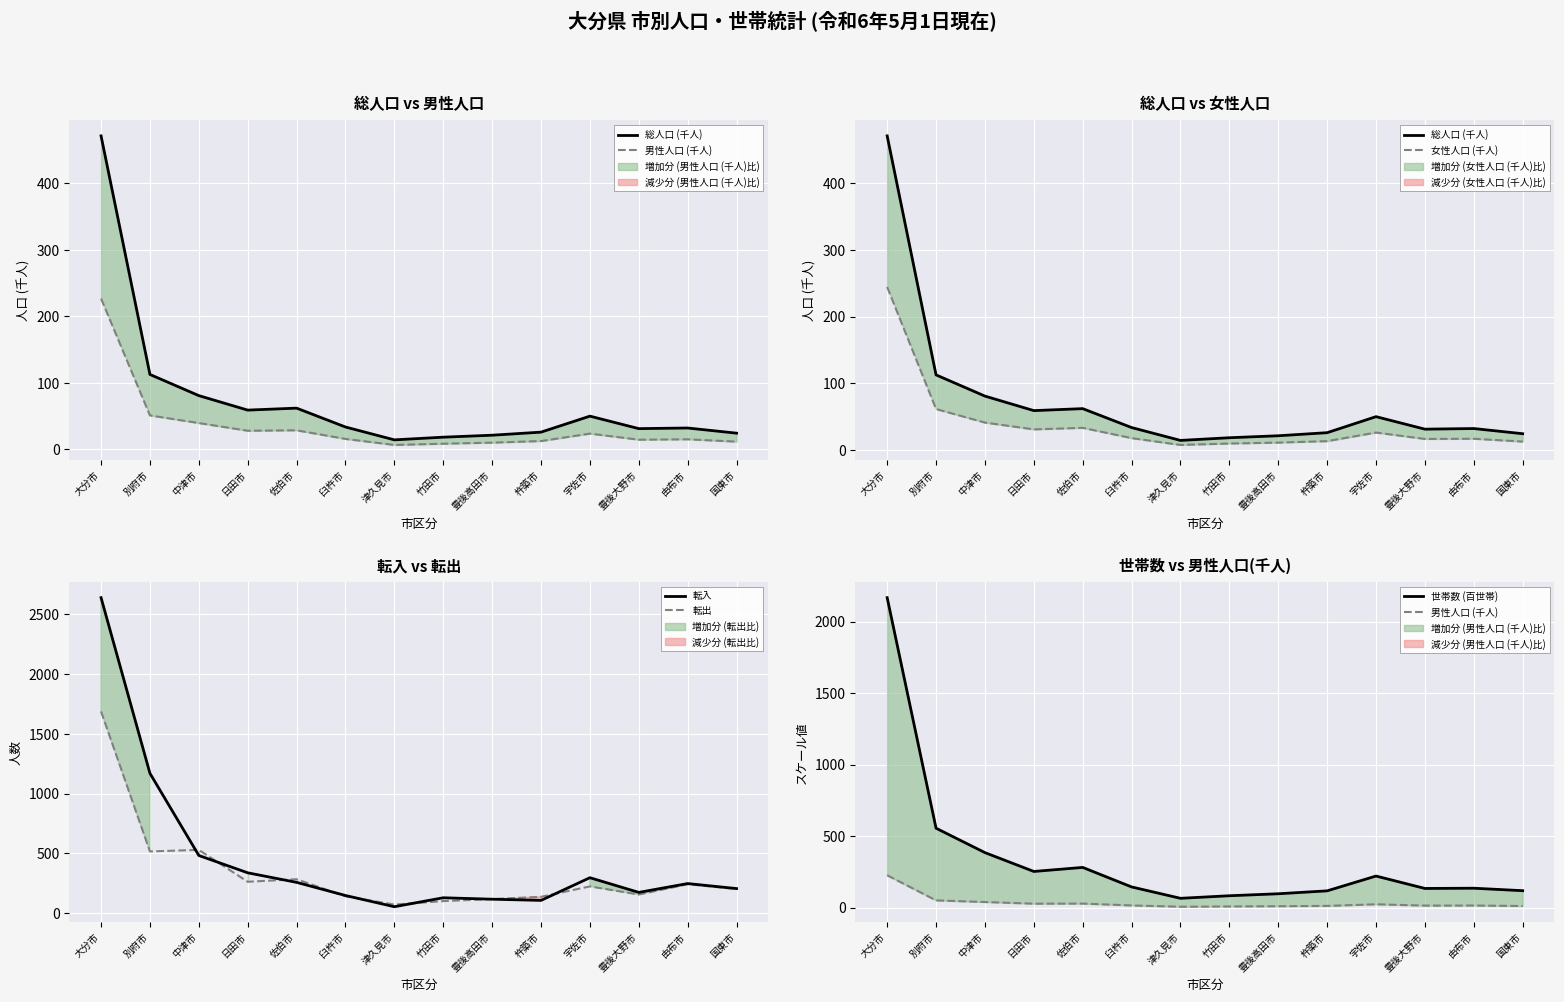

At how many categories does at least one series exceed 270?

6